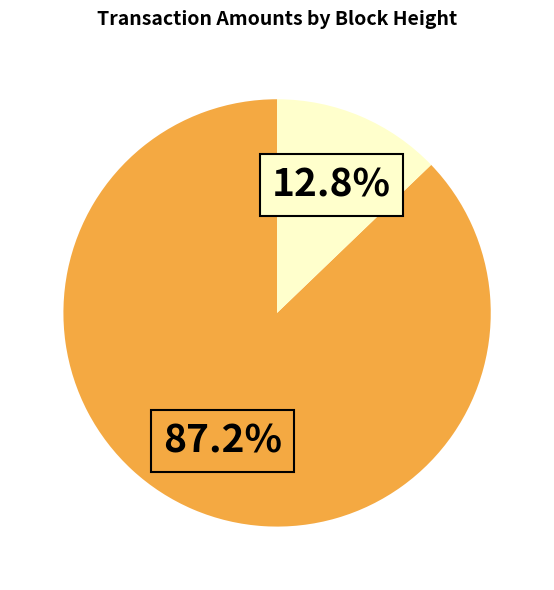

How many slices are in this pie chart?

2